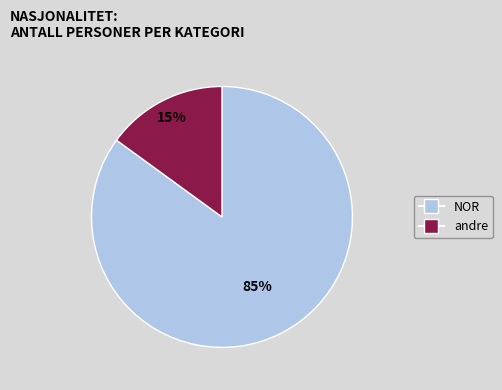

Do NOR and andre together represent more than half of the pie?

Yes